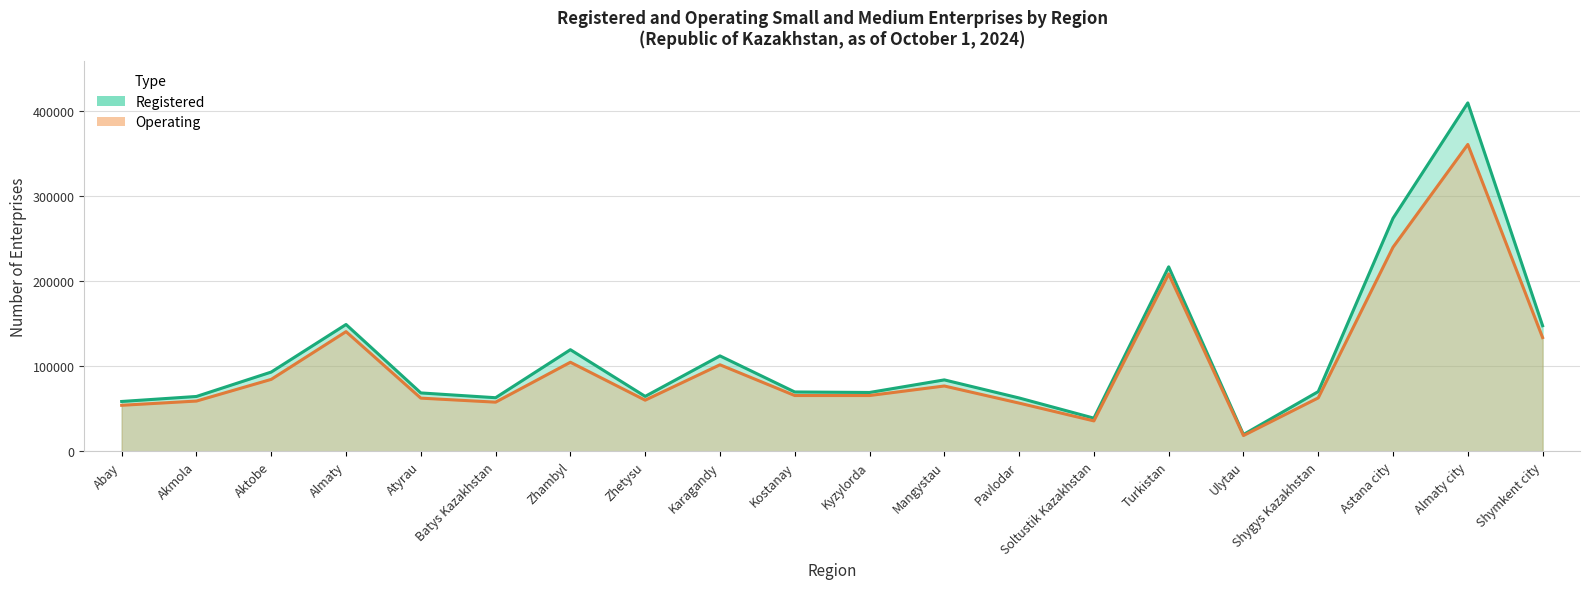

Where is the first local minimum for Registered?

Batys Kazakhstan